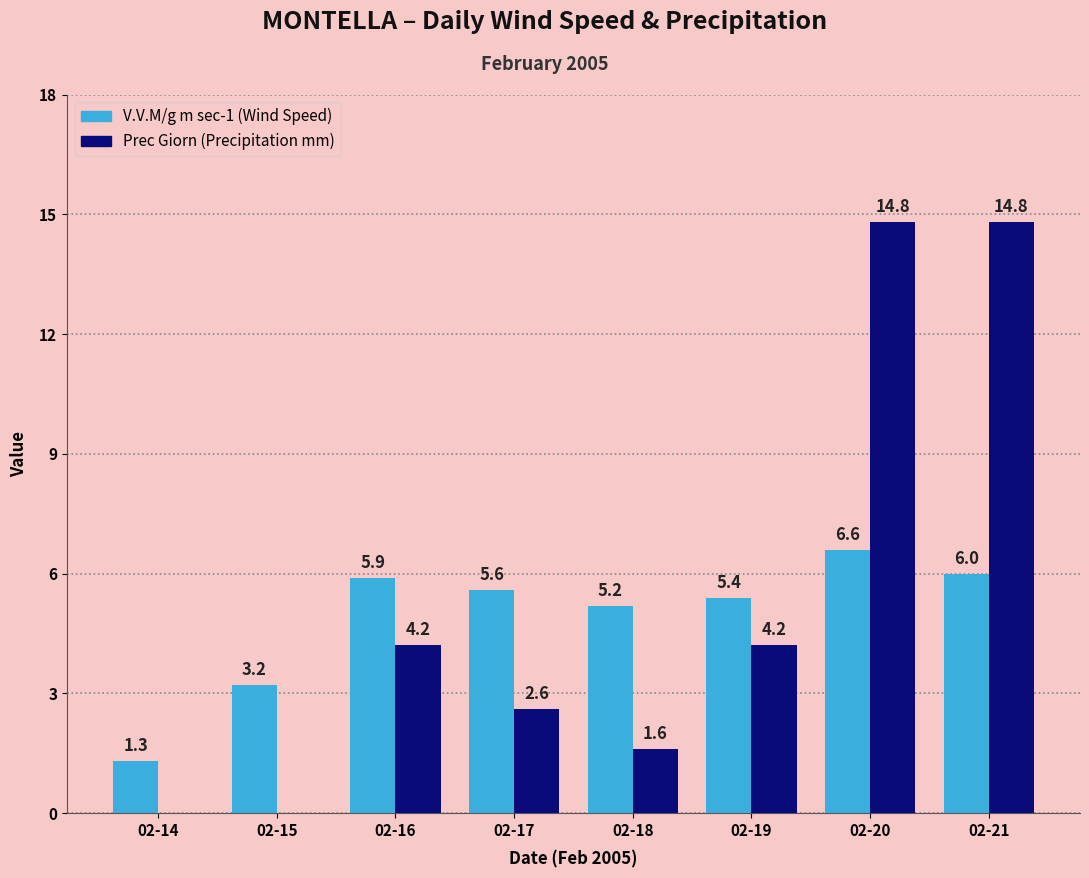

At which category is the sum across all series the highest?

02-20